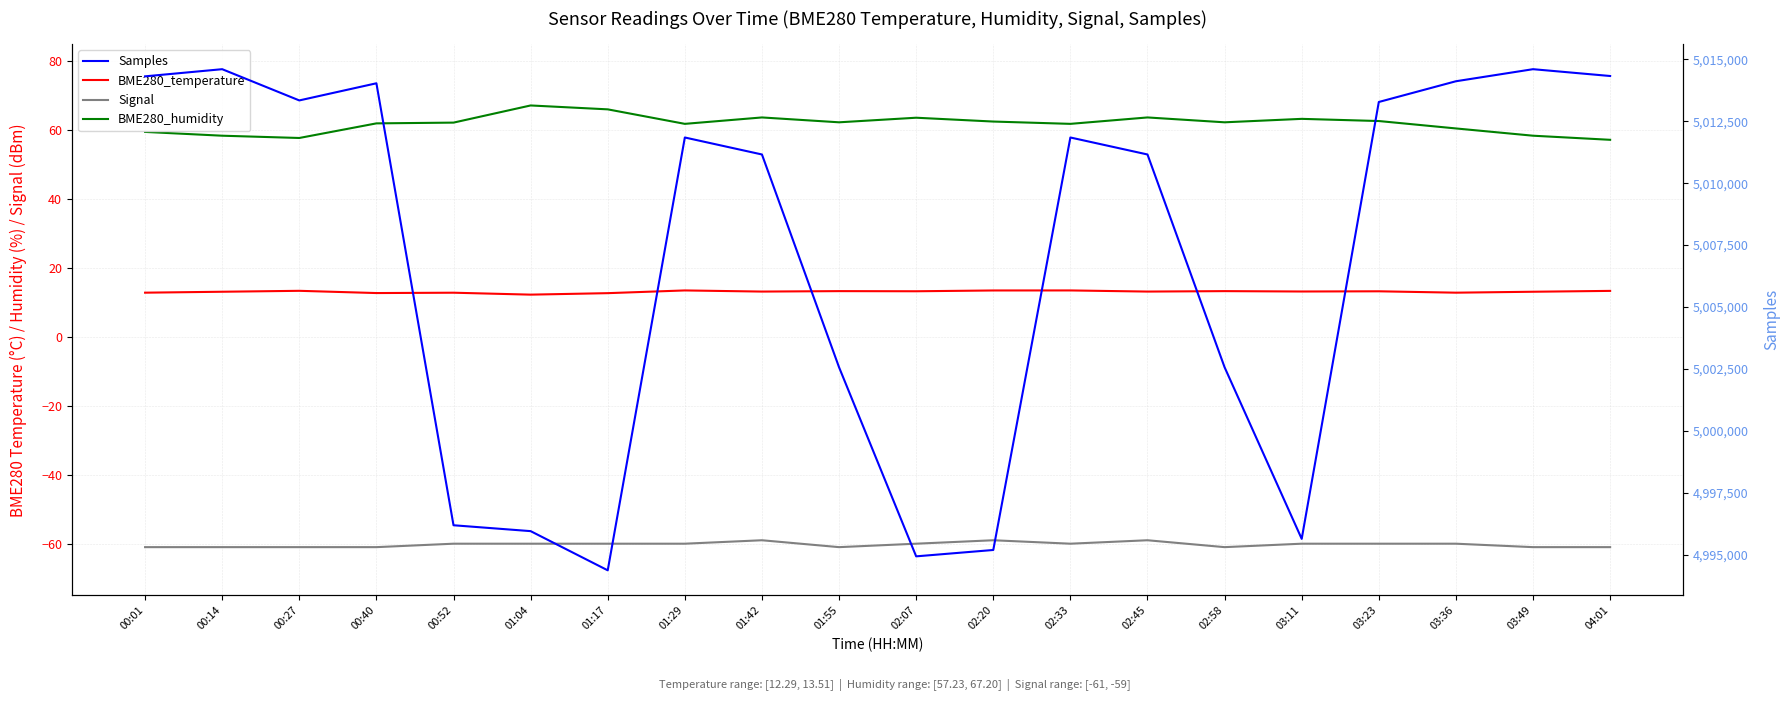

What is the spread (max minus min) of values at 02:33?

5011904.0